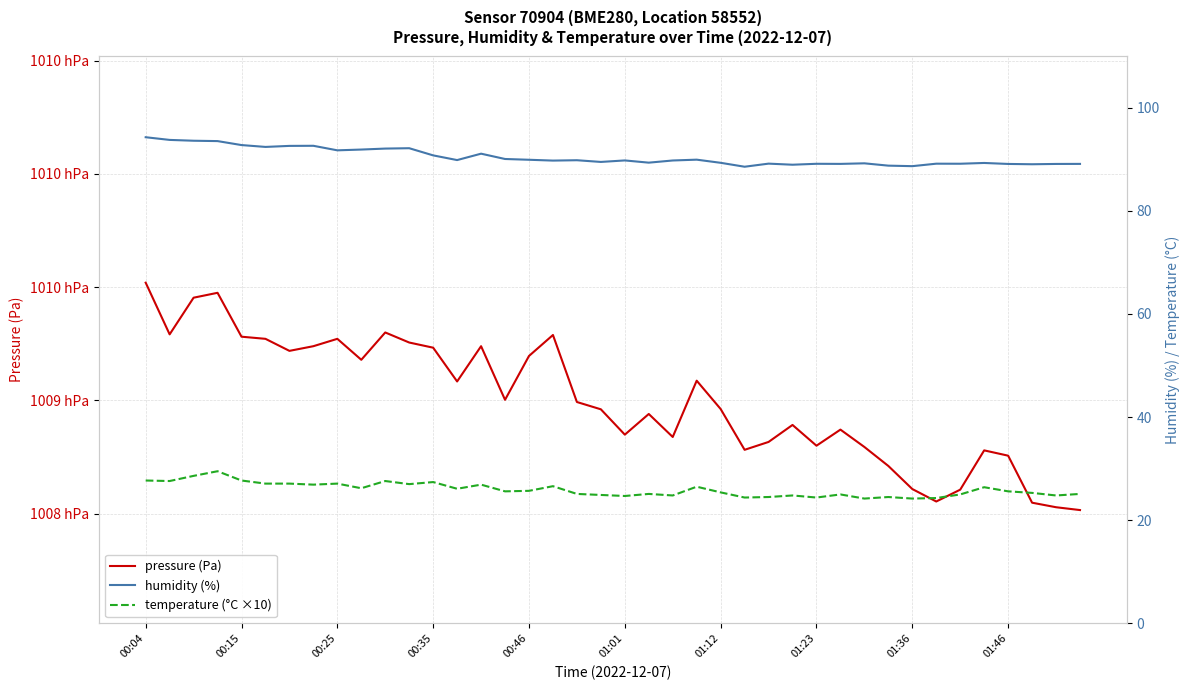

What is the difference between the maximum and second lowest values in the humidity (%) series?

5.6